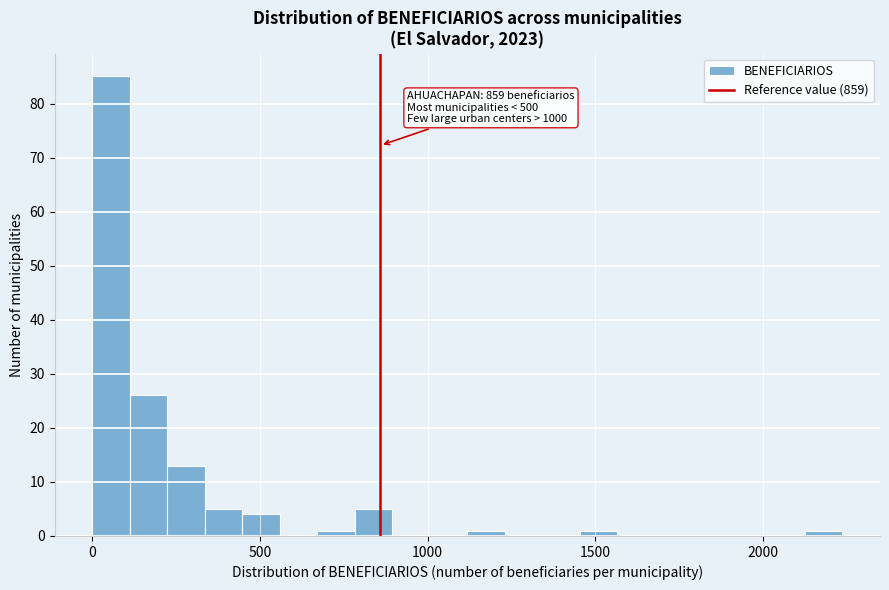

Around what value on the x-axis is the tallest bar? Give the approximate position of its centre, as read against the axis.

50